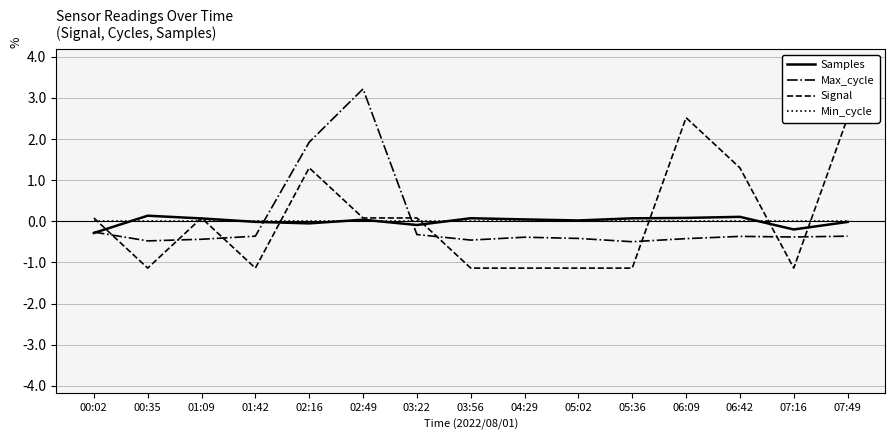

Where is the first local maximum for Samples?

00:35